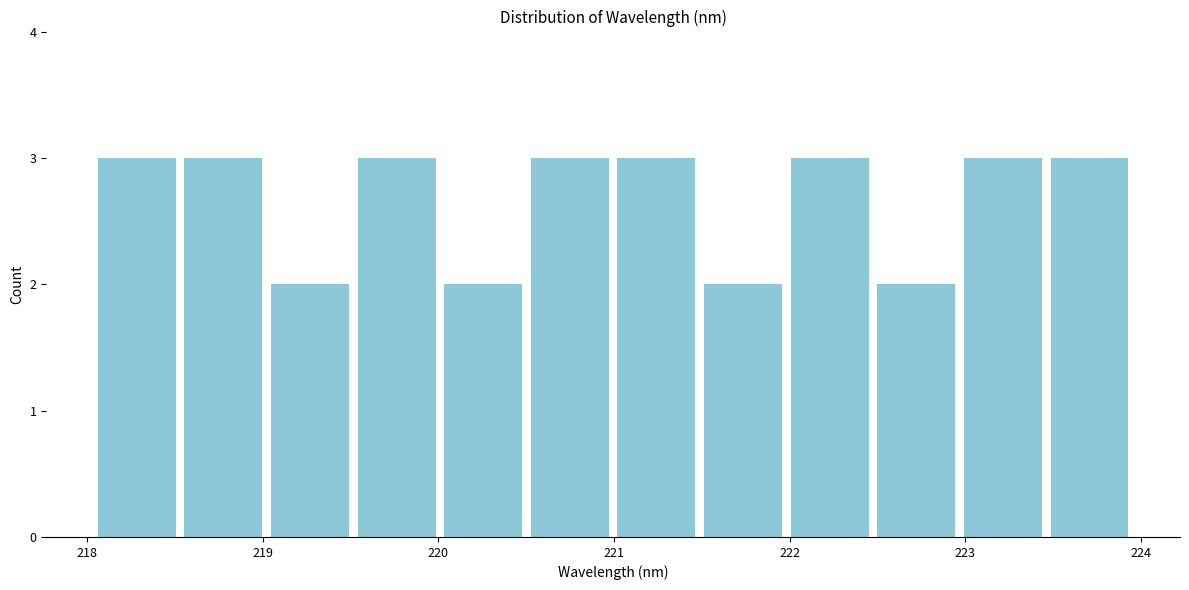

What is the height of the bar covering 221.5 to 222.0 on the x-axis? Neither the bar edges nor the heights are printed on the chart, so give them approximately, as read against the axes.

2